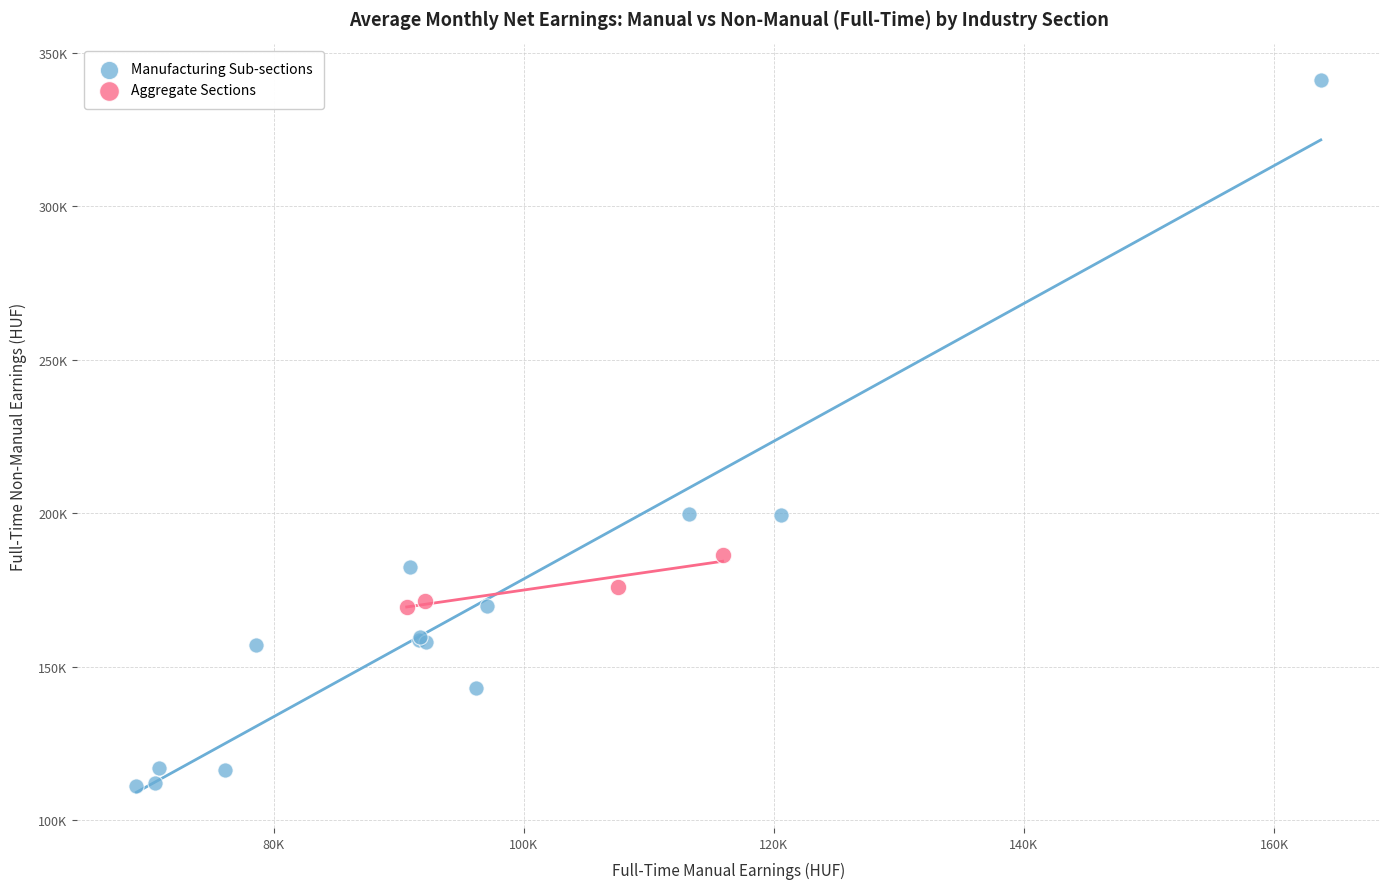

What are all the series names shown in the legend?

Manufacturing Sub-sections, Aggregate Sections